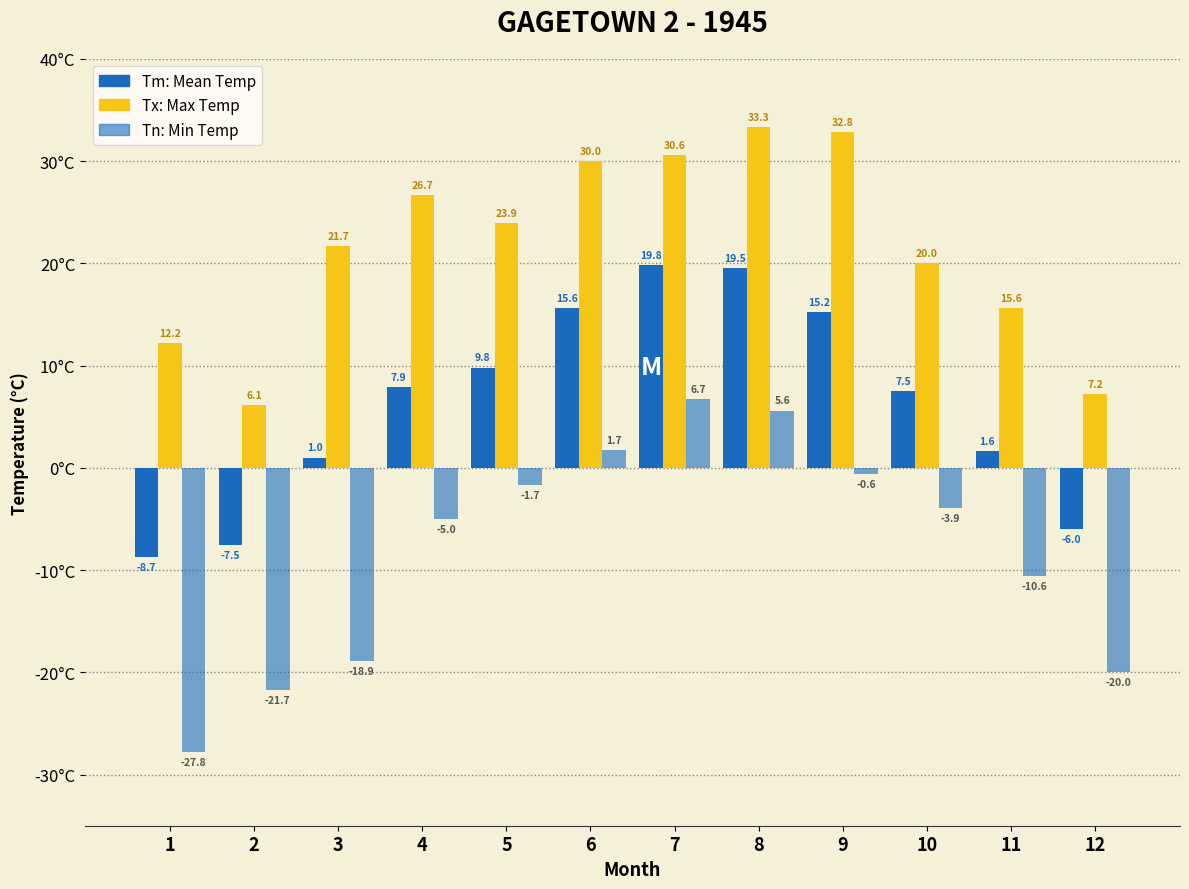

Does the chart contain stacked bars?

No